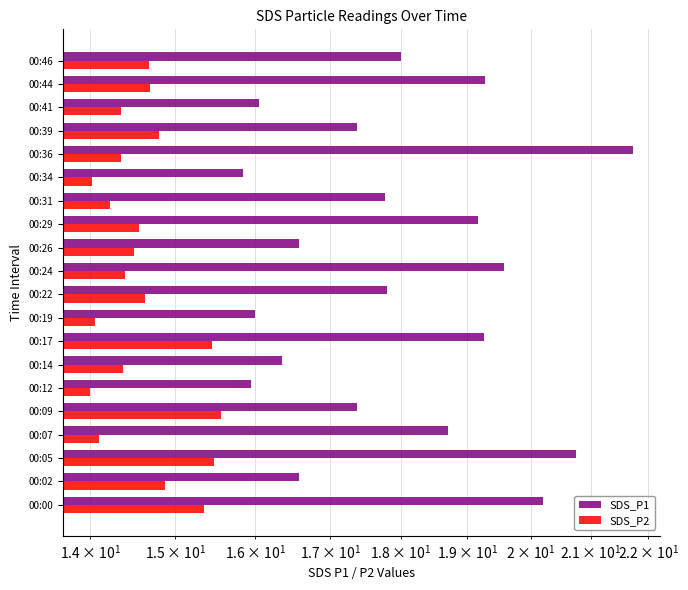

The value of SDS_P1 at 00:02 is 4.2. True or false?

False